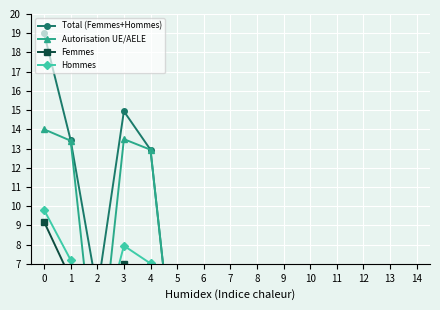

Which series has the widest spread of values?

Total (Femmes+Hommes)